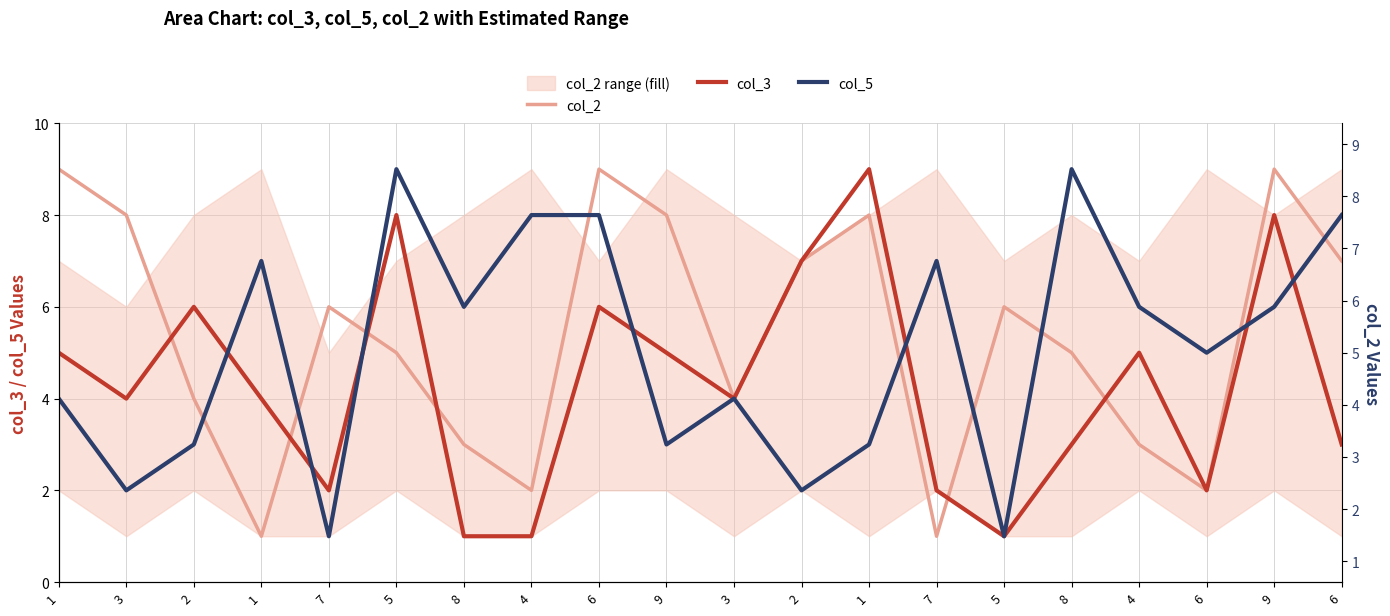

Is it true that col_3 equals 1 at 5?

True